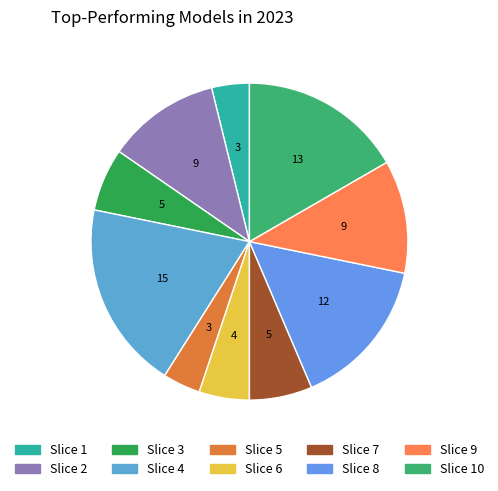

Which category has the smallest portion of the pie?

1